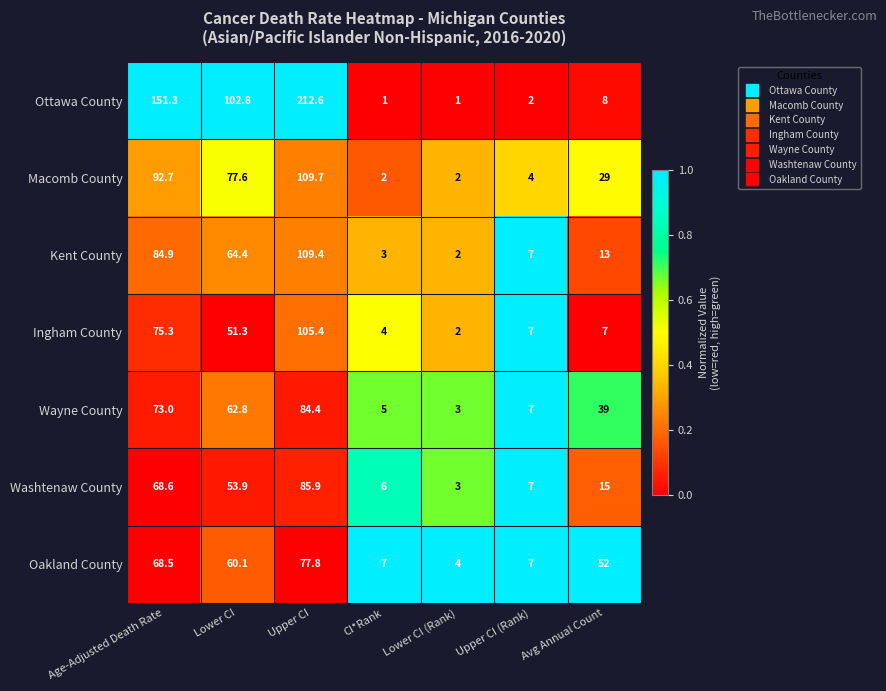

What is the maximum value for Ingham County?

105.4